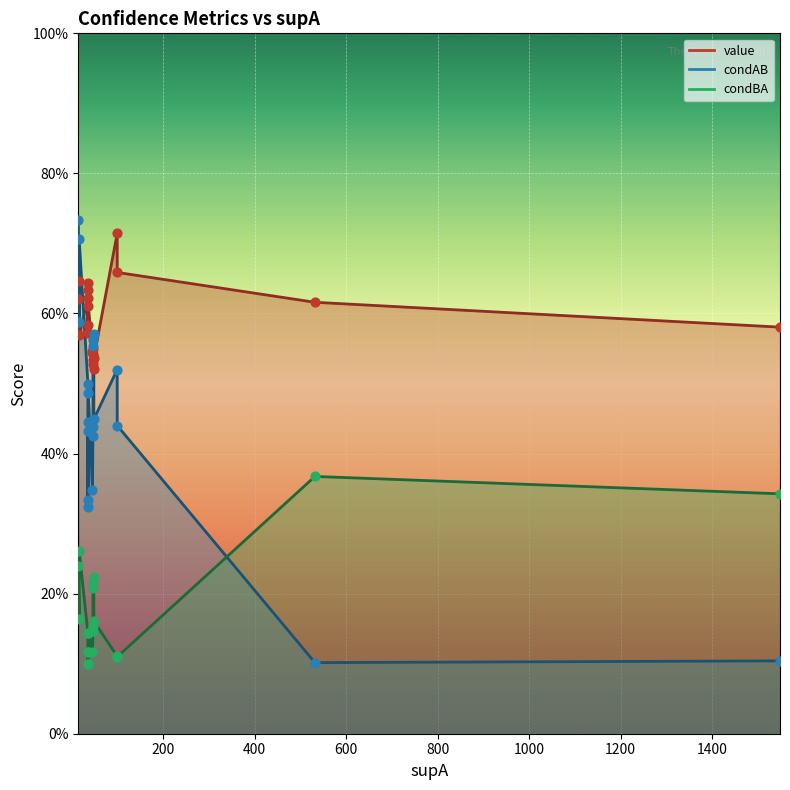

Is the value of condBA at 14 greater than the value of condAB at 4?

No